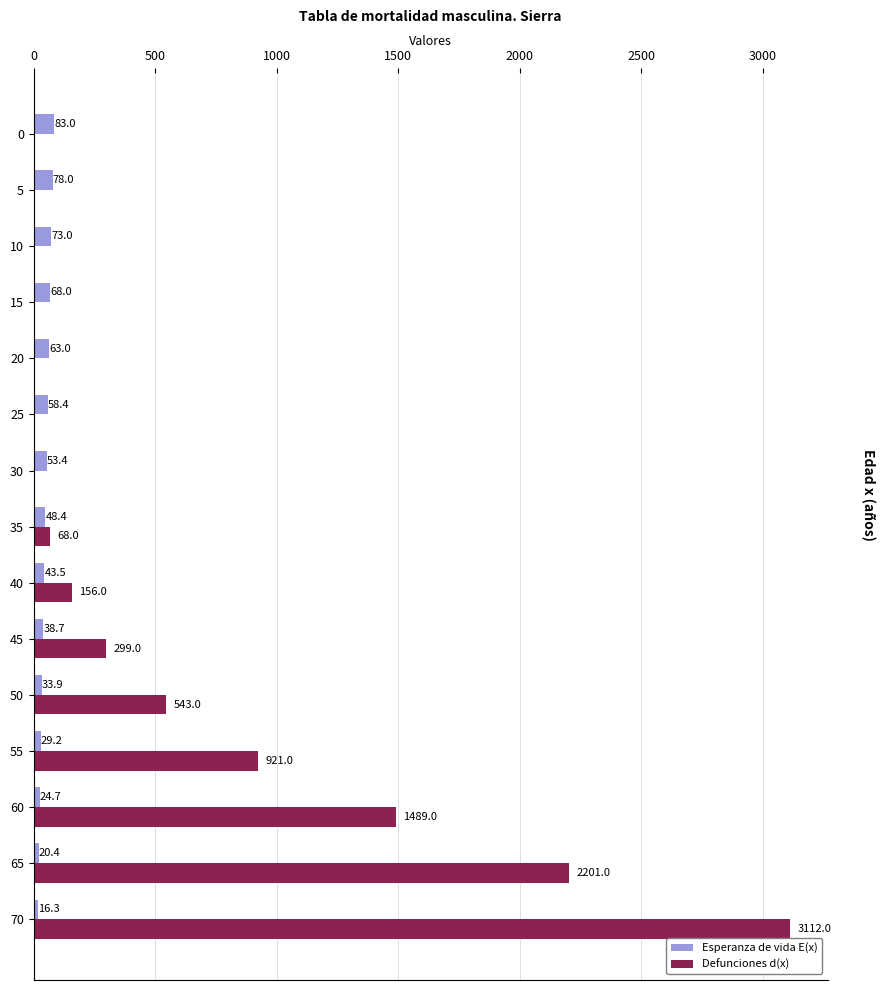

Between 40 and 70, which series saw the biggest shift?

Defunciones d(x)